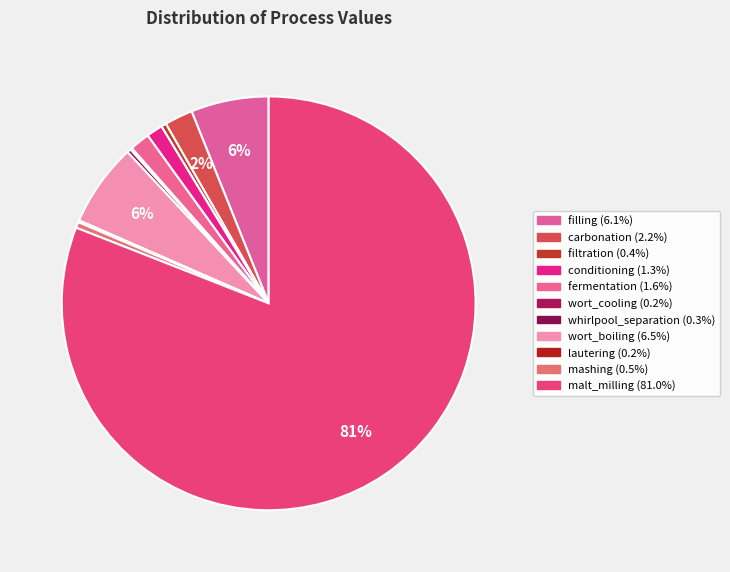

Which has a higher value, filtration or whirlpool_separation?

filtration